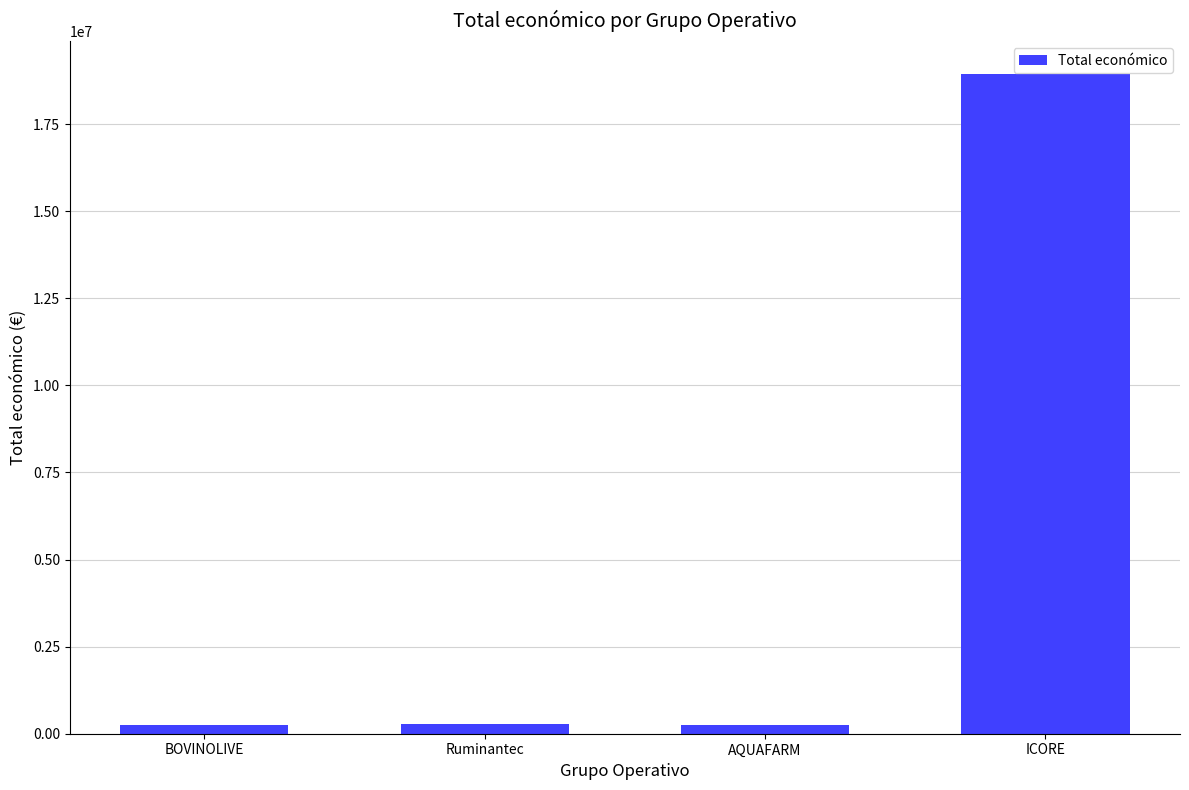

At which category does the chart reach its peak across all series?

ICORE